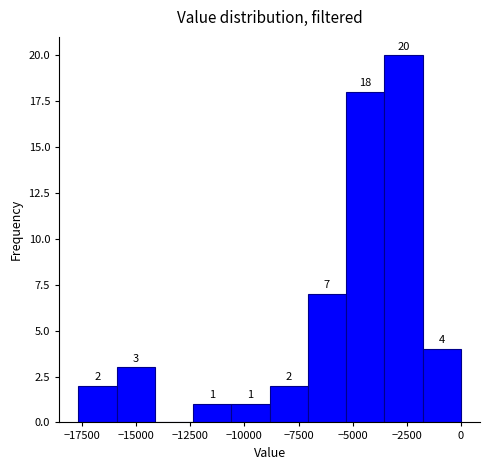

Read against the x-axis, roughly where is the centre of the tallest bar?

-2500